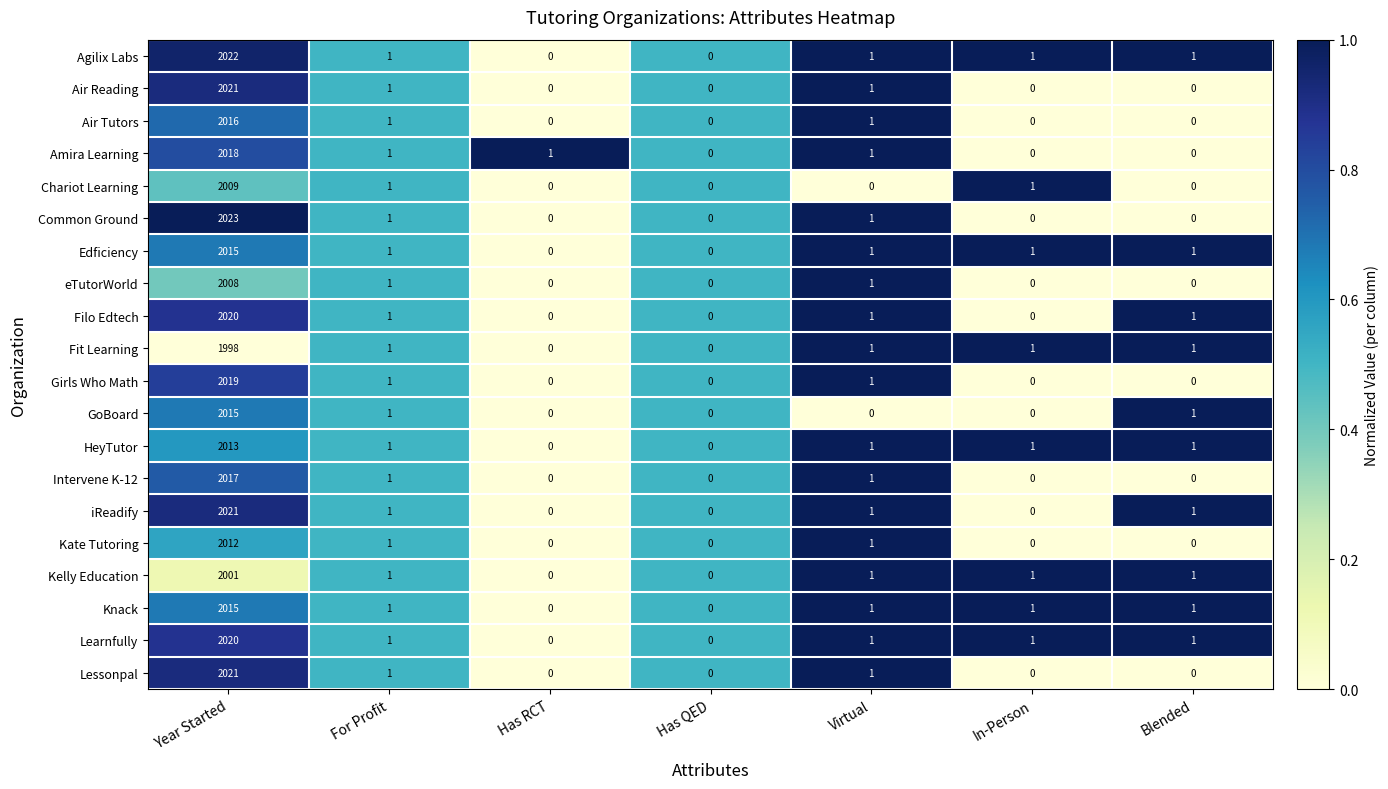

At which category is the sum across all series the highest?

Year Started